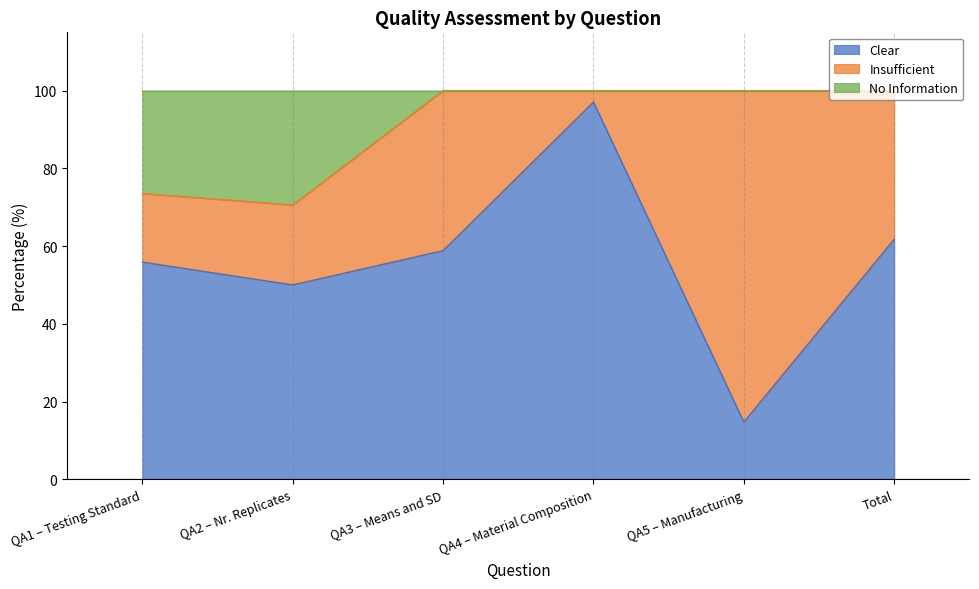

Does the chart have visible grid lines?

Yes